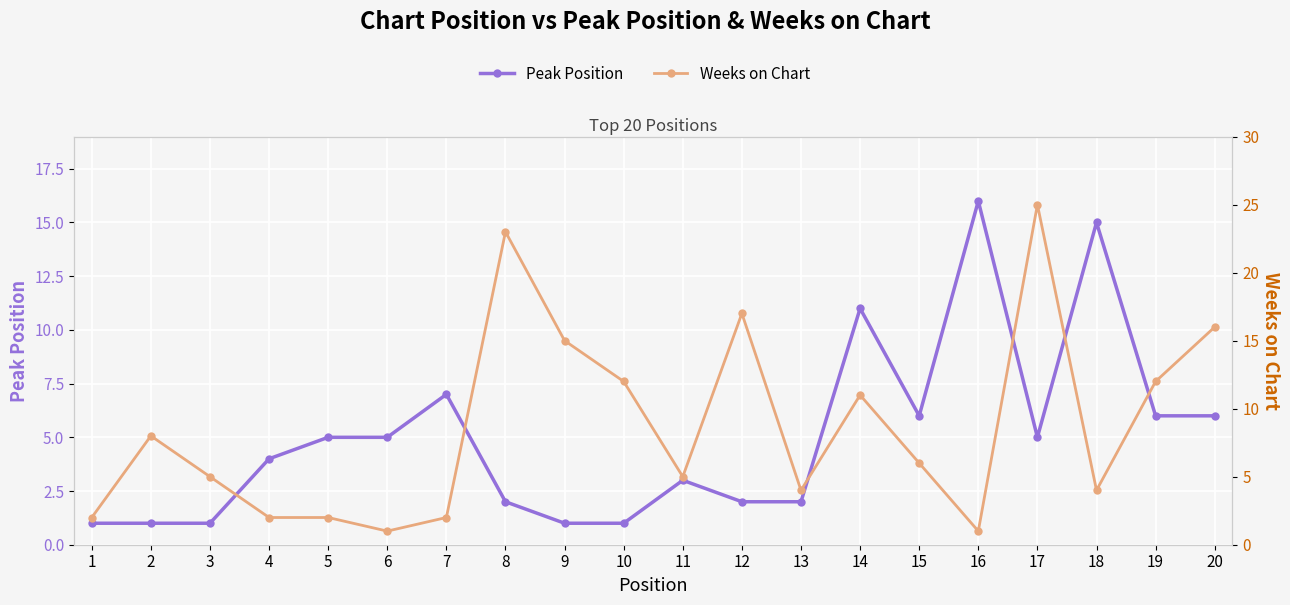

How many data points in Weeks on Chart are above 6?

9